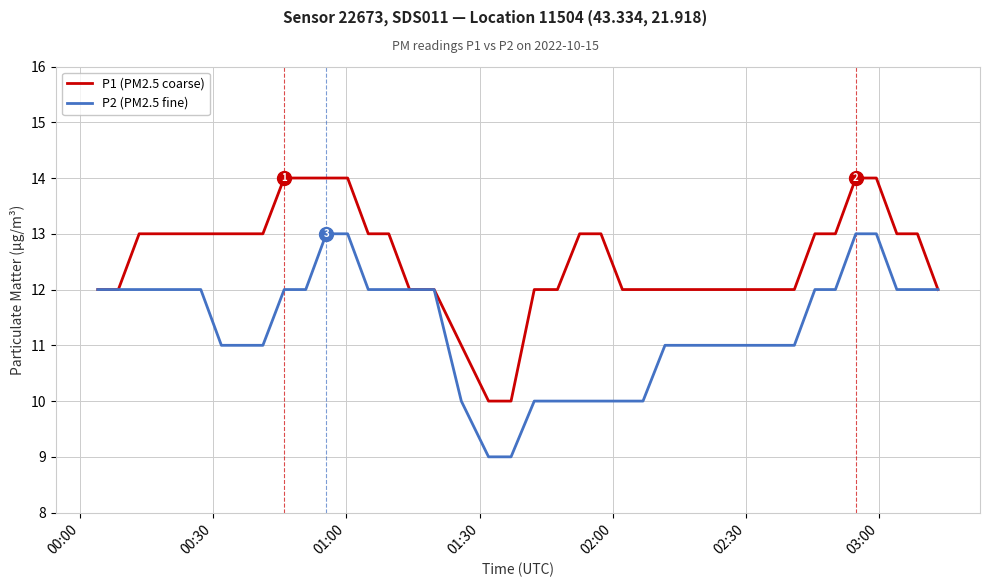

List the series in order of their peak value, highest first.

P1 (PM2.5 coarse), P2 (PM2.5 fine)